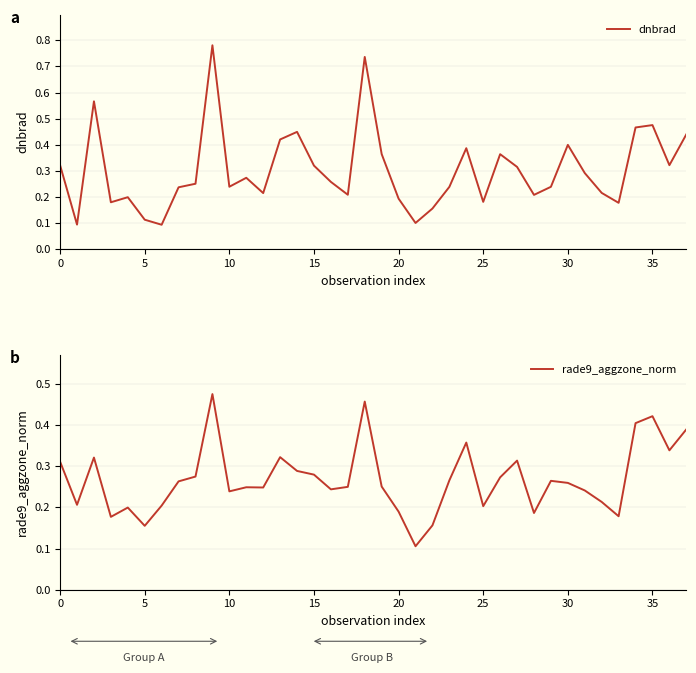

Which category has the lowest value in the rade9_aggzone_norm series?

21